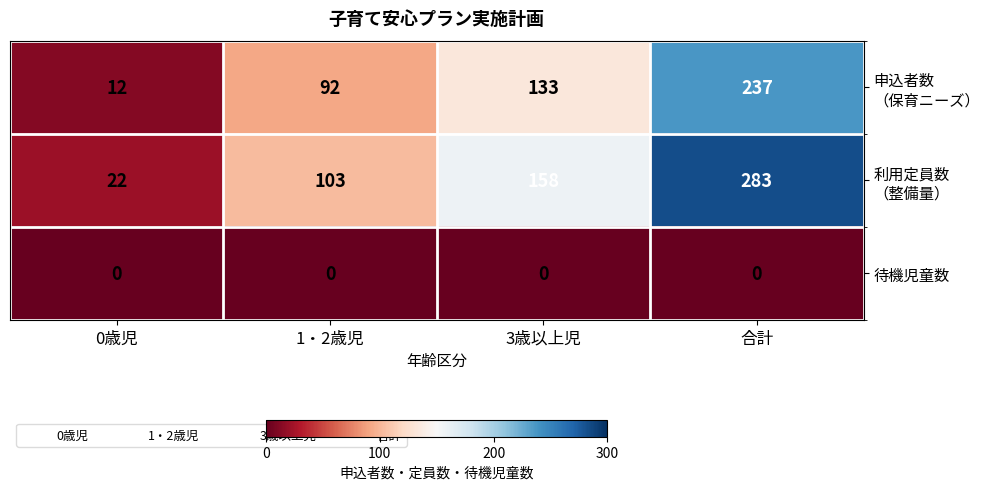

At which category does the chart reach its peak across all series?

合計